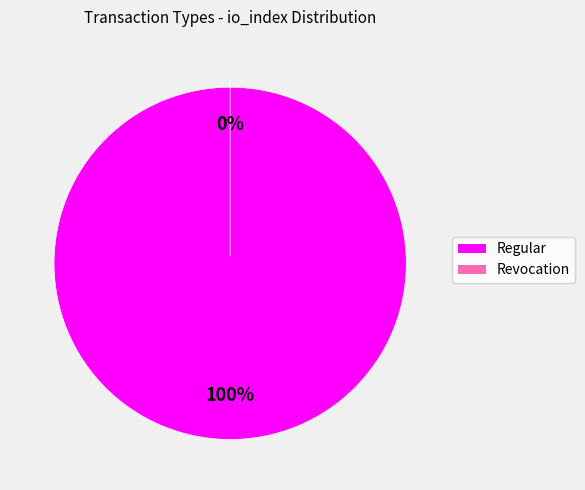

How much of the chart is everything except Revocation?

100.0%